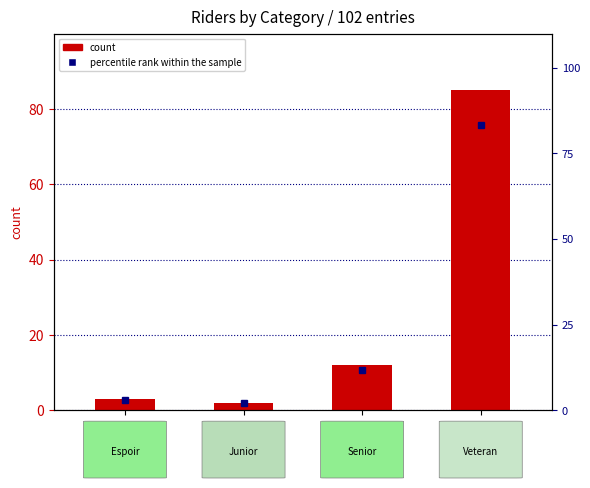

What is the label of the 2nd bar from the right?

Senior